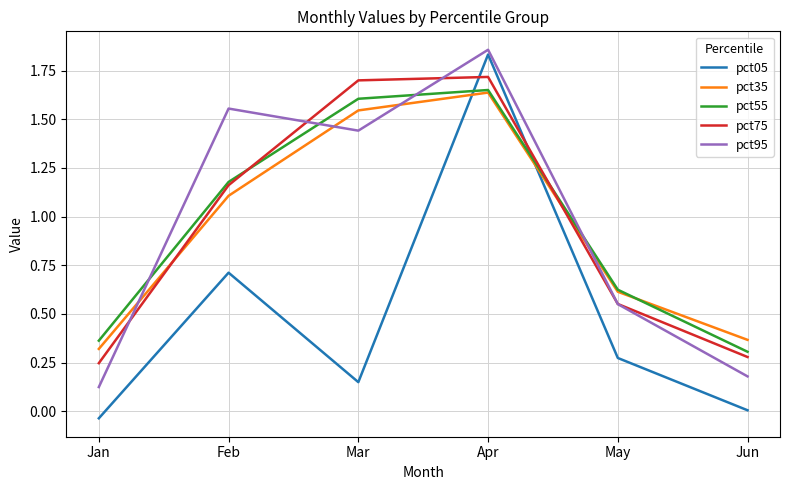

Rank the categories by pct35 value from highest to lowest.

Apr, Mar, Feb, May, Jun, Jan